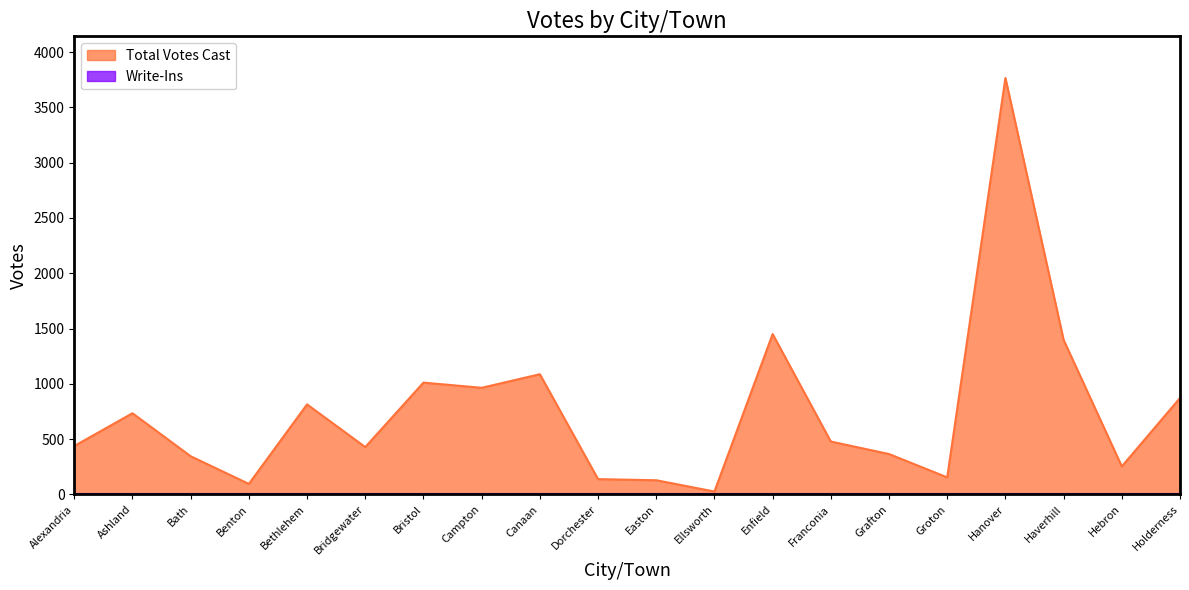

The chart shows a value of 1087 at Canaan. True or false?

True